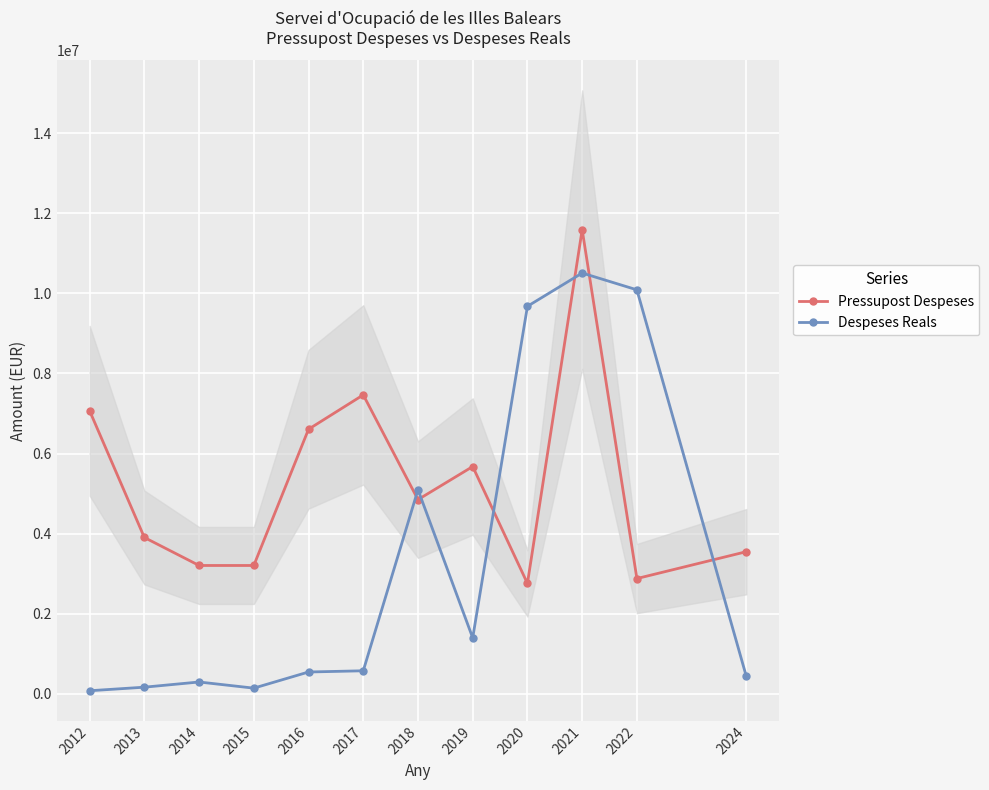

True or false: Pressupost Despeses has a value of 2757549.0 at 2020.

True